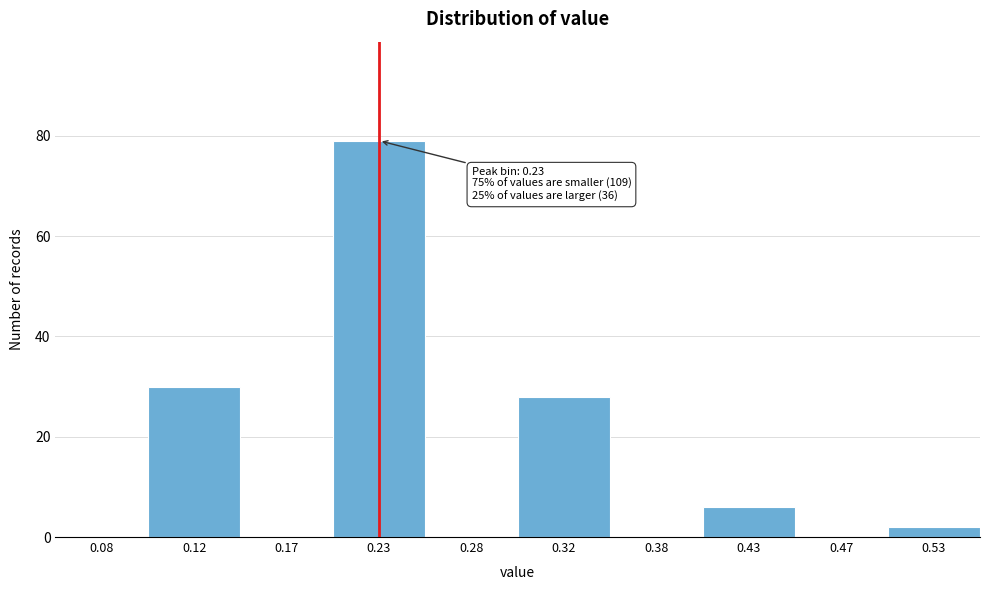

Over which range of the x-axis is the bar tallest?

0.20 to 0.25